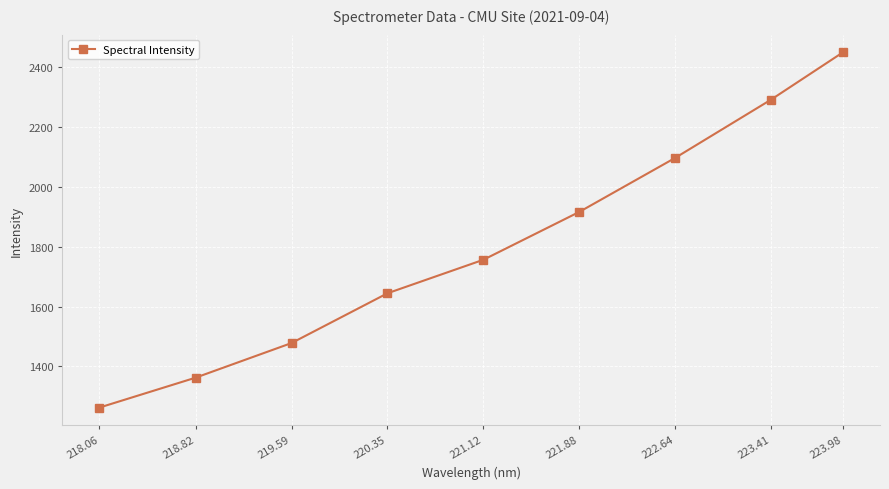

How many categories are shown in the chart?

9